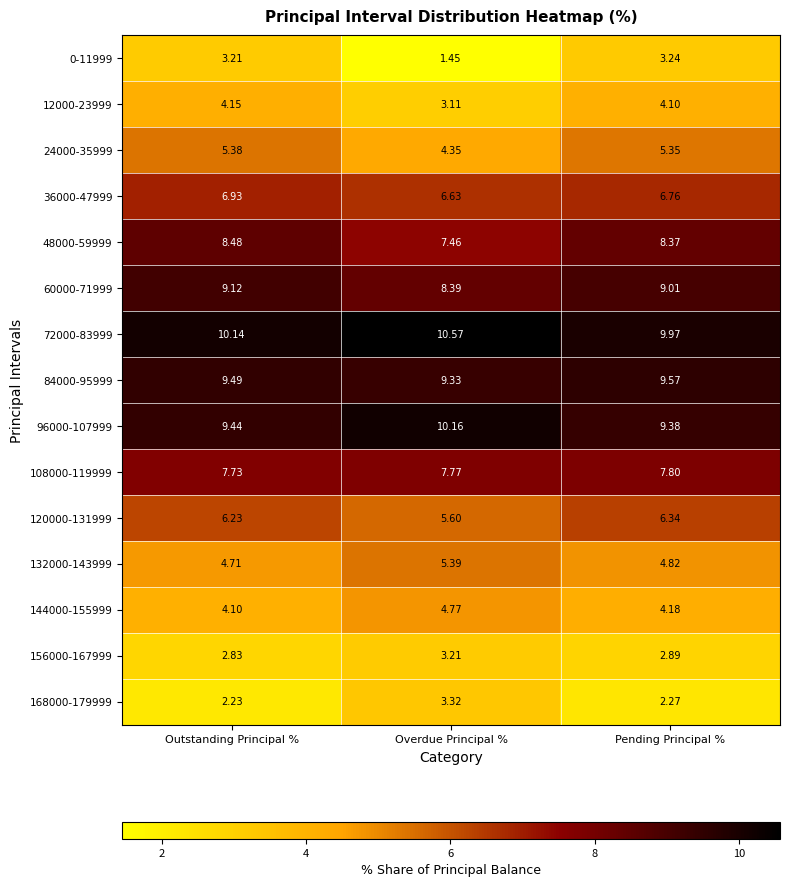

How many series are shown in this chart?

15